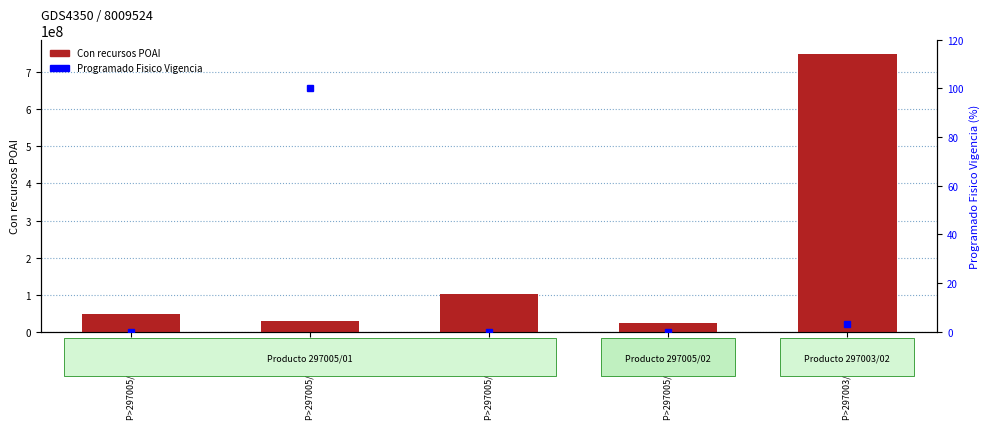

Which category has the highest value in the Programado Fisico Vigencia series?

P>297005/01 0003